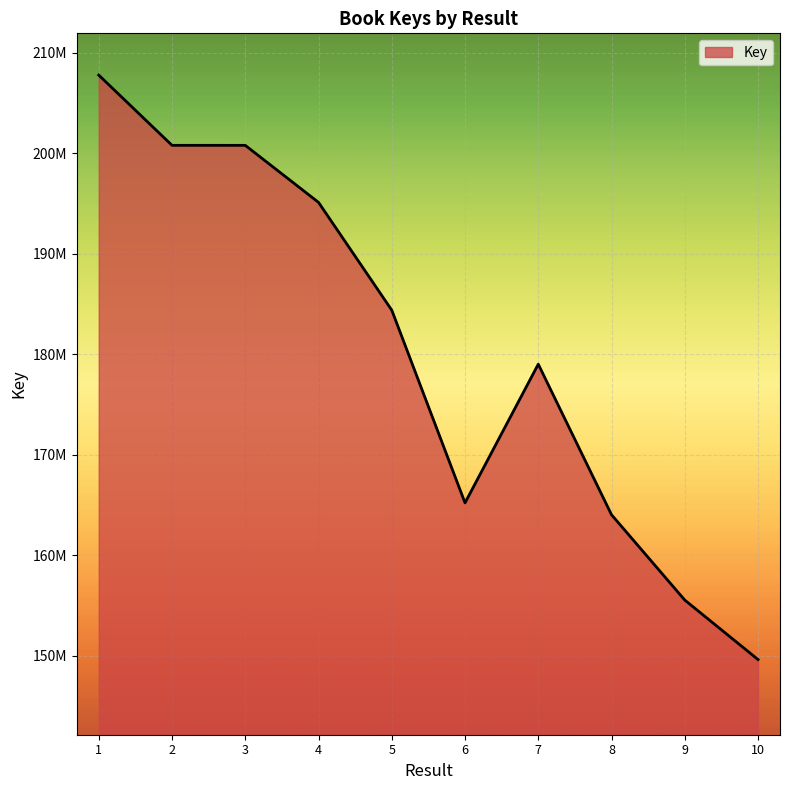

List the labels in order of value, smallest first.

10, 9, 8, 6, 7, 5, 4, 3, 2, 1